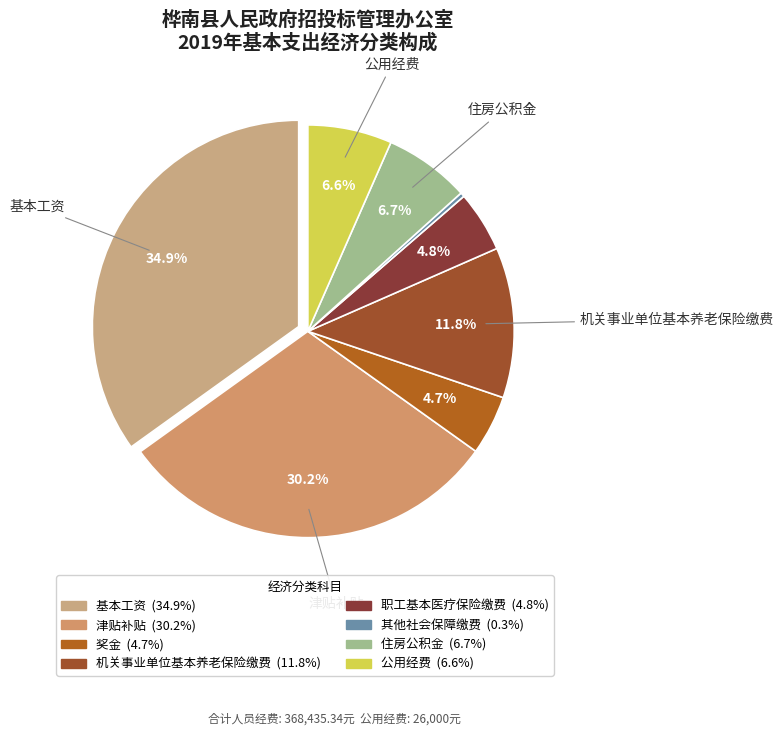

What is the total percentage of 奖金 and 机关事业单位基本养老保险缴费?

16.4%